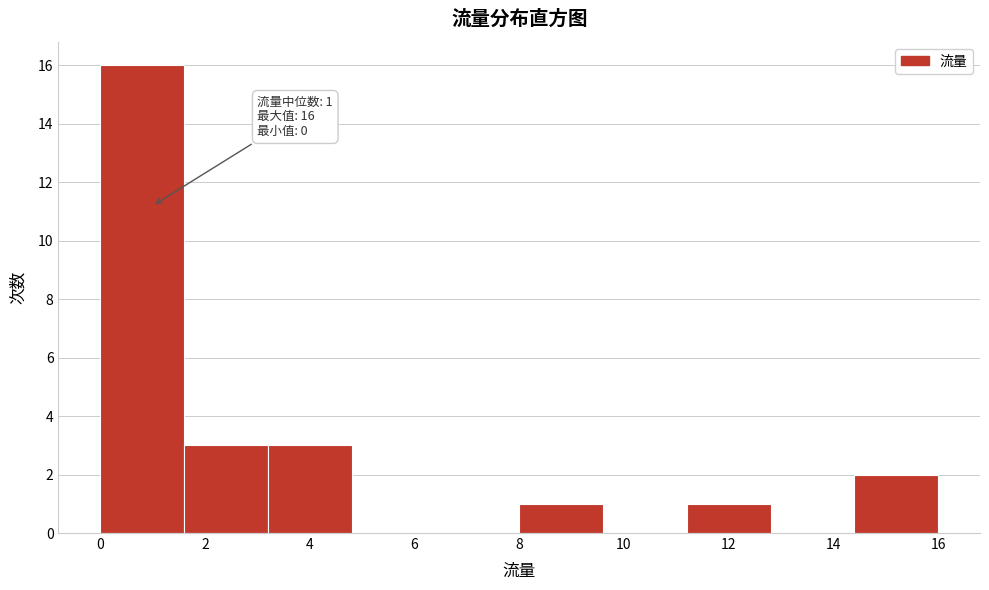

Over which range of the x-axis is the bar tallest?

0.0 to 1.6